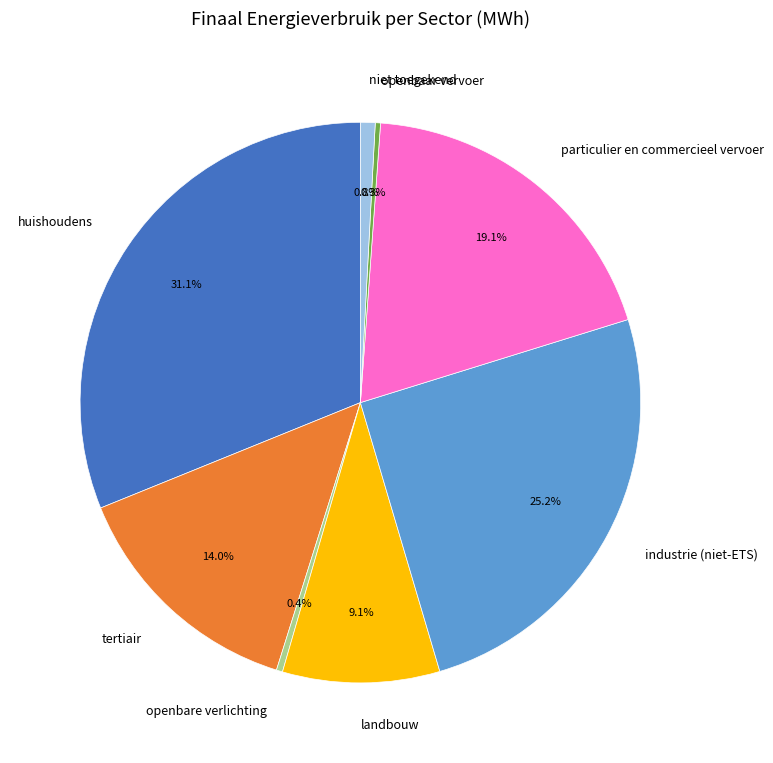

Which category has the biggest portion of the pie?

huishoudens